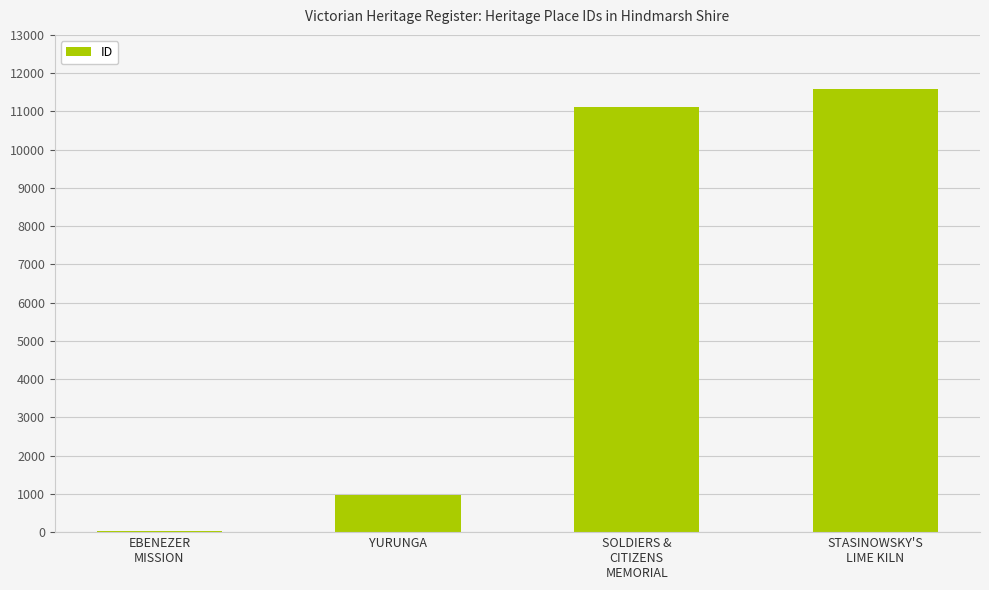

What is the sum of all values?

23675